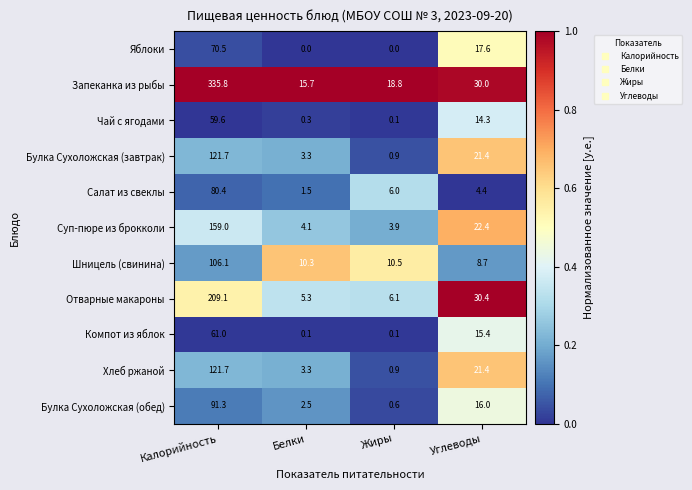

What is the average value of the Хлеб ржаной series?

36.8